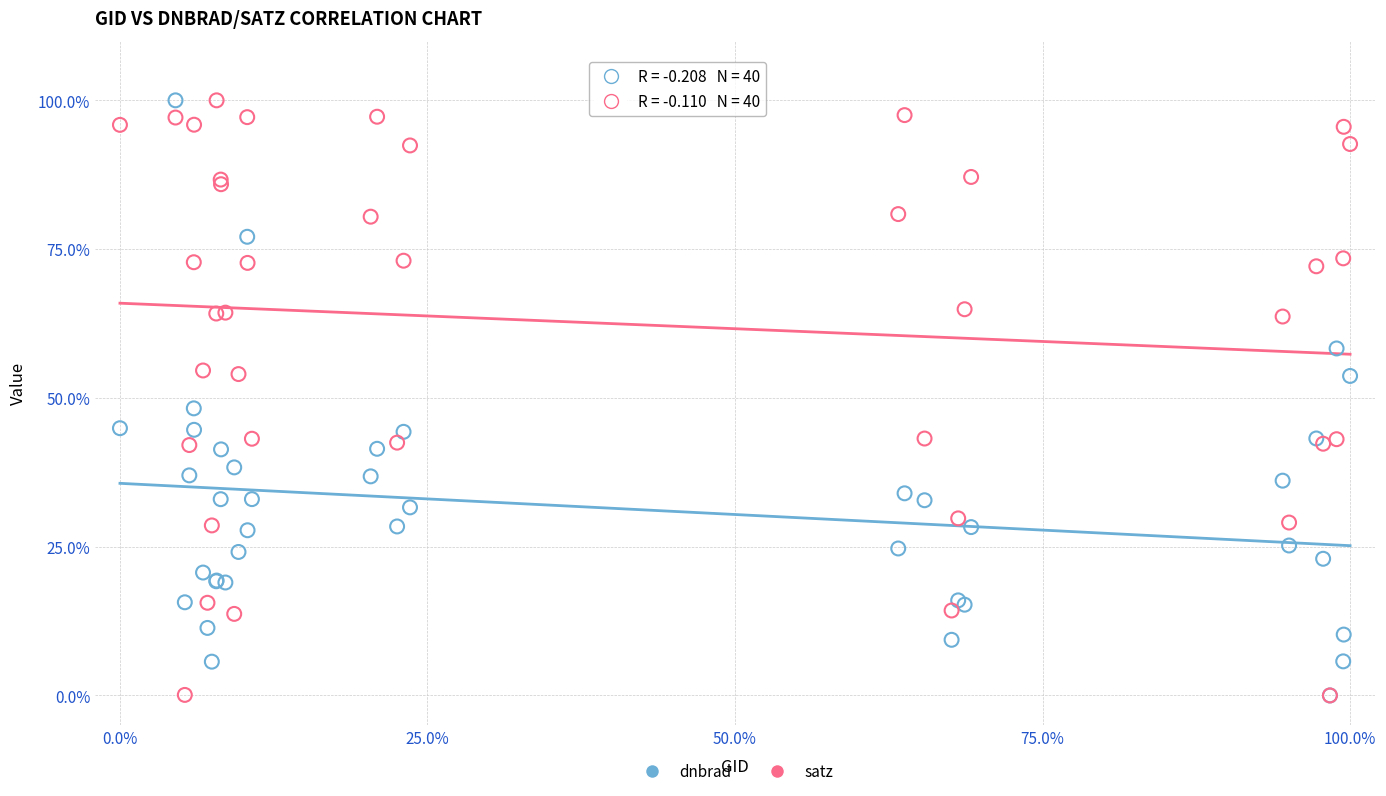

Across all series, what Y value is closest to 50?

48.2